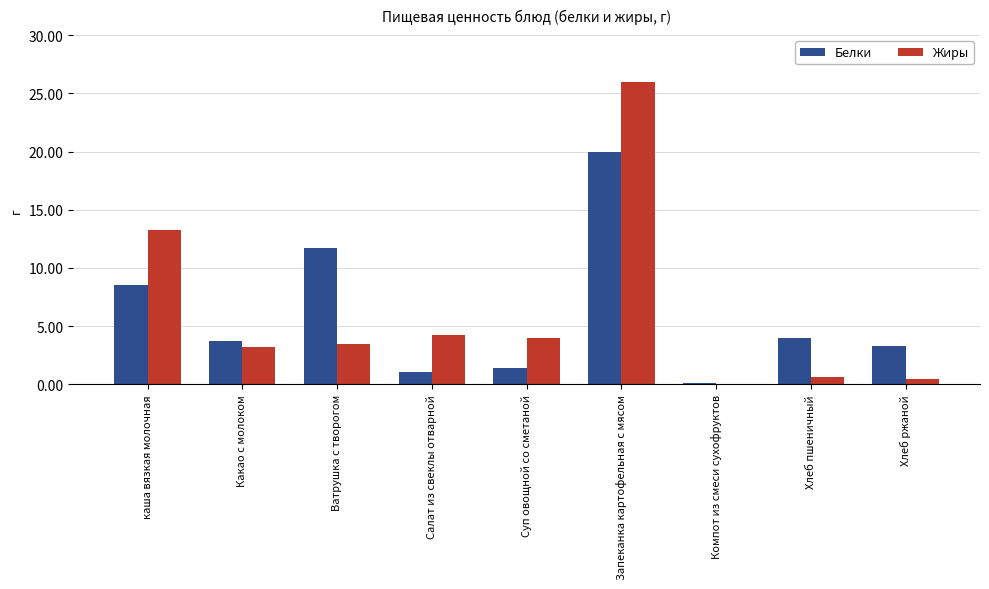

At which category is the sum across all series the highest?

Запеканка картофельная с мясом